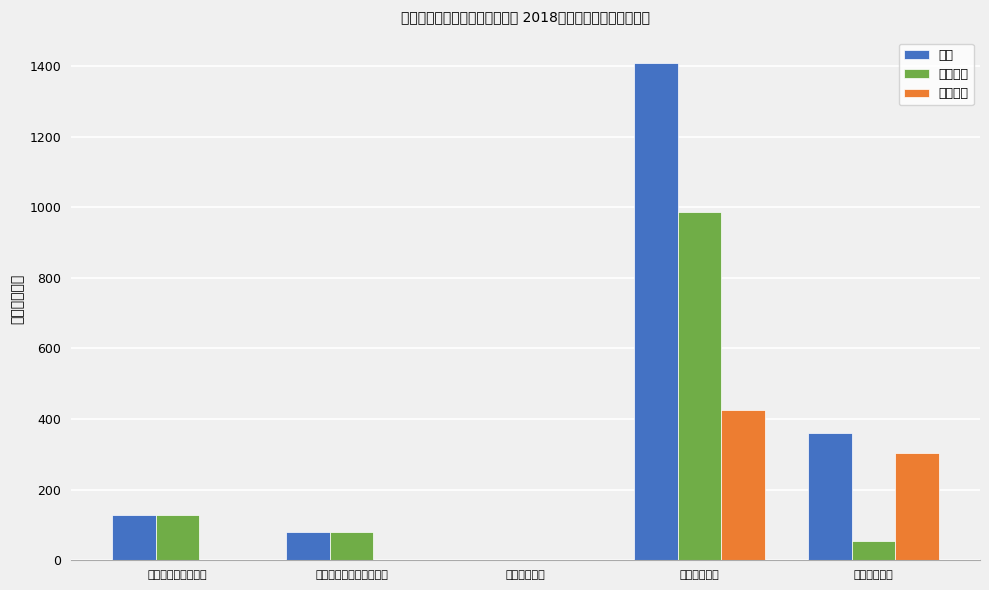

True or false: 基本支出 has a value of -529.4 at 节能环保支出.

False